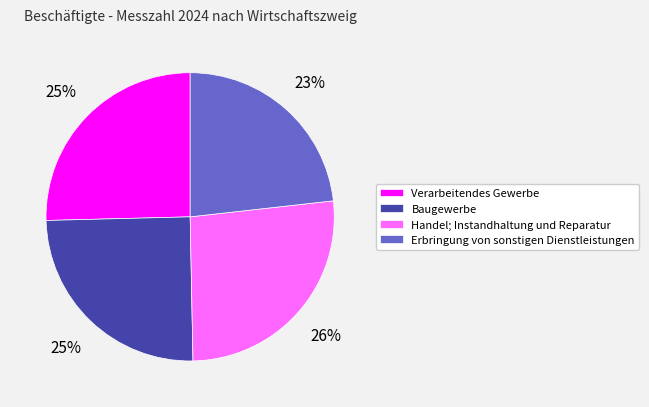

What is the ratio of the value at Handel; Instandhaltung und Reparatur to the value at Verarbeitendes Gewerbe?

1.0